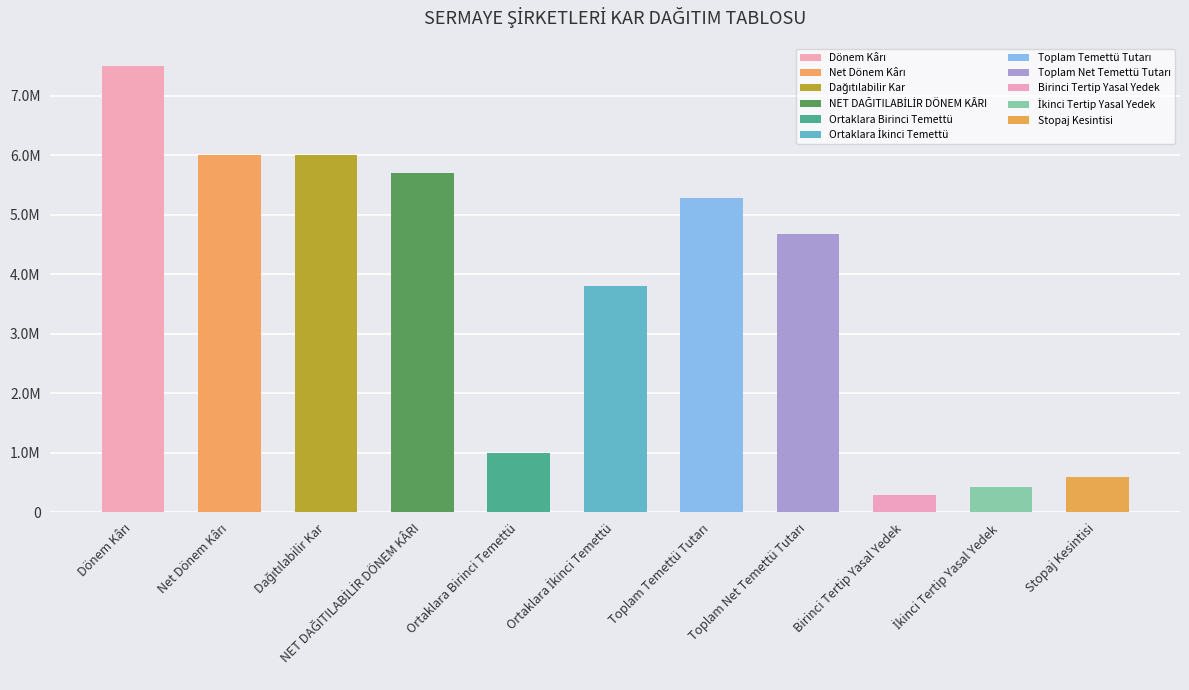

Which category has the lowest value across all series?

Birinci Tertip Yasal Yedek